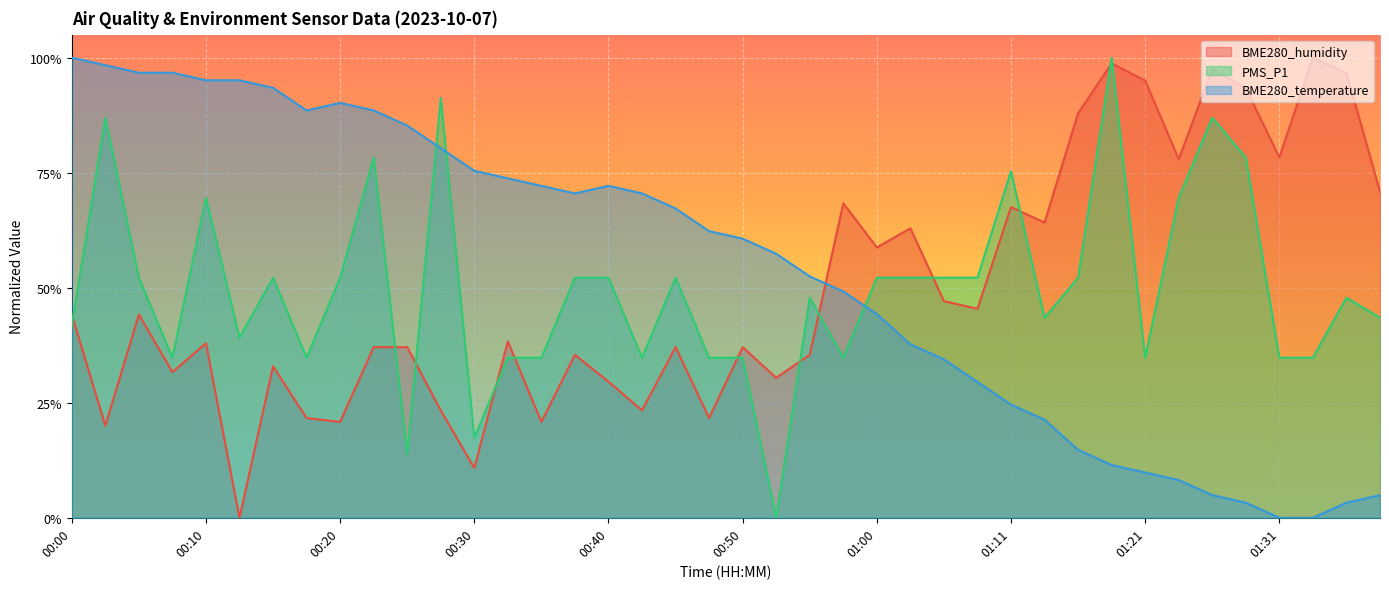

Rank the categories by PMS_P1 value from highest to lowest.

01:19, 00:27, 00:03, 01:26, 00:23, 01:29, 01:11, 00:10, 01:24, 00:05, 00:15, 00:20, 00:37, 00:40, 00:45, 01:00, 01:03, 01:06, 01:08, 01:16, 00:55, 01:36, 01:13, 01:39, 00:00, 00:13, 00:08, 00:18, 00:32, 00:35, 00:43, 00:48, 00:50, 00:58, 01:21, 01:31, 01:34, 00:30, 00:25, 00:53